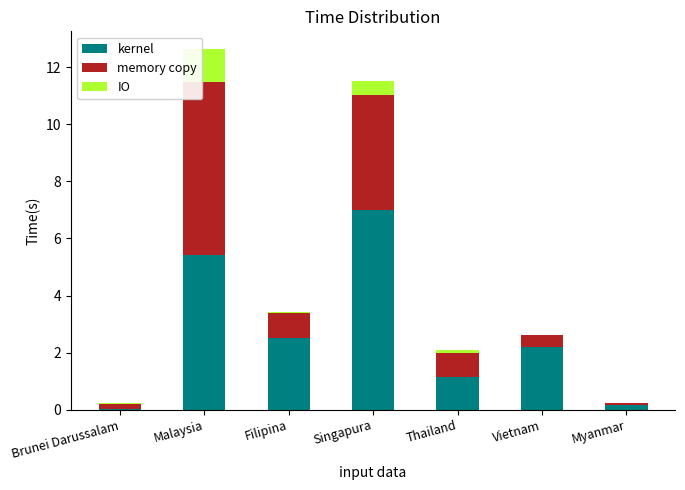

Where does the kernel series first go above 2?

Malaysia